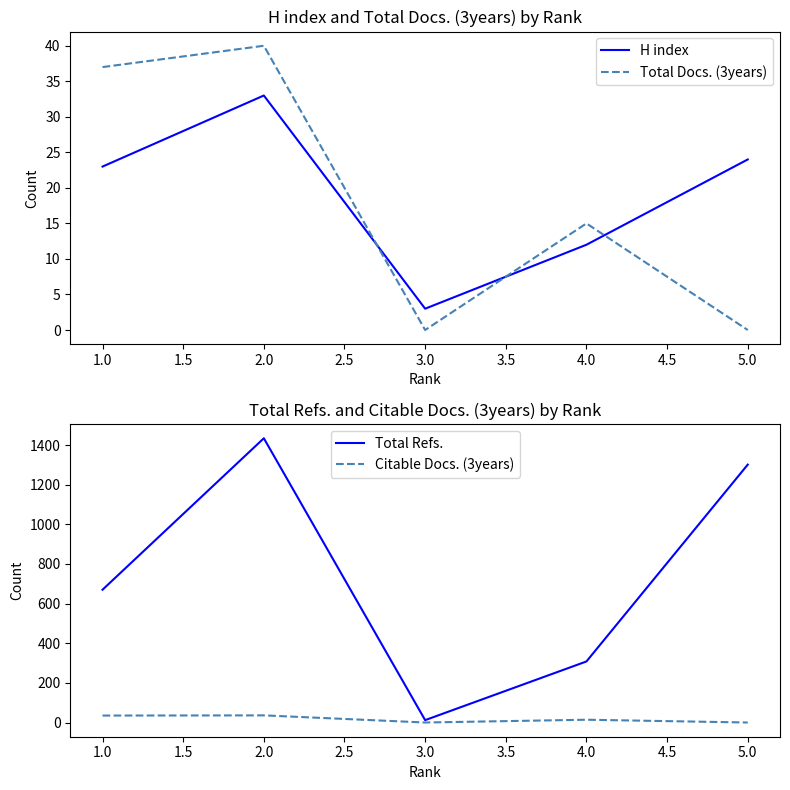

Which series has the largest range (max minus min)?

Total Refs.